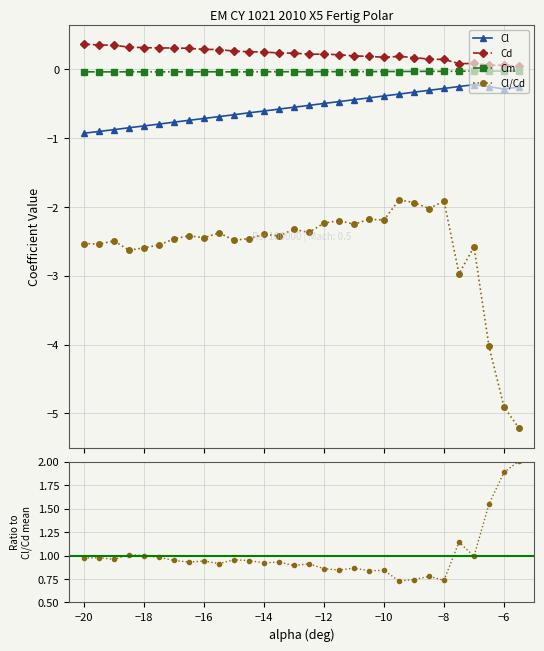

True or false: Cm and Cl cross at least once.

False